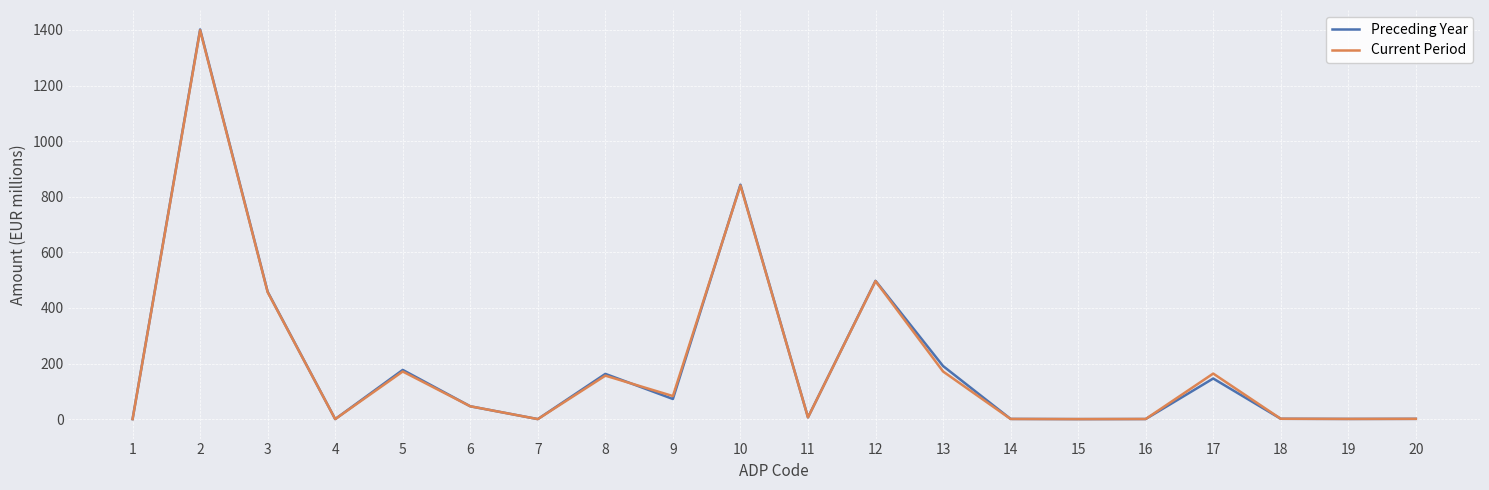

What is the highest value of the Preceding Year series?

1401.7